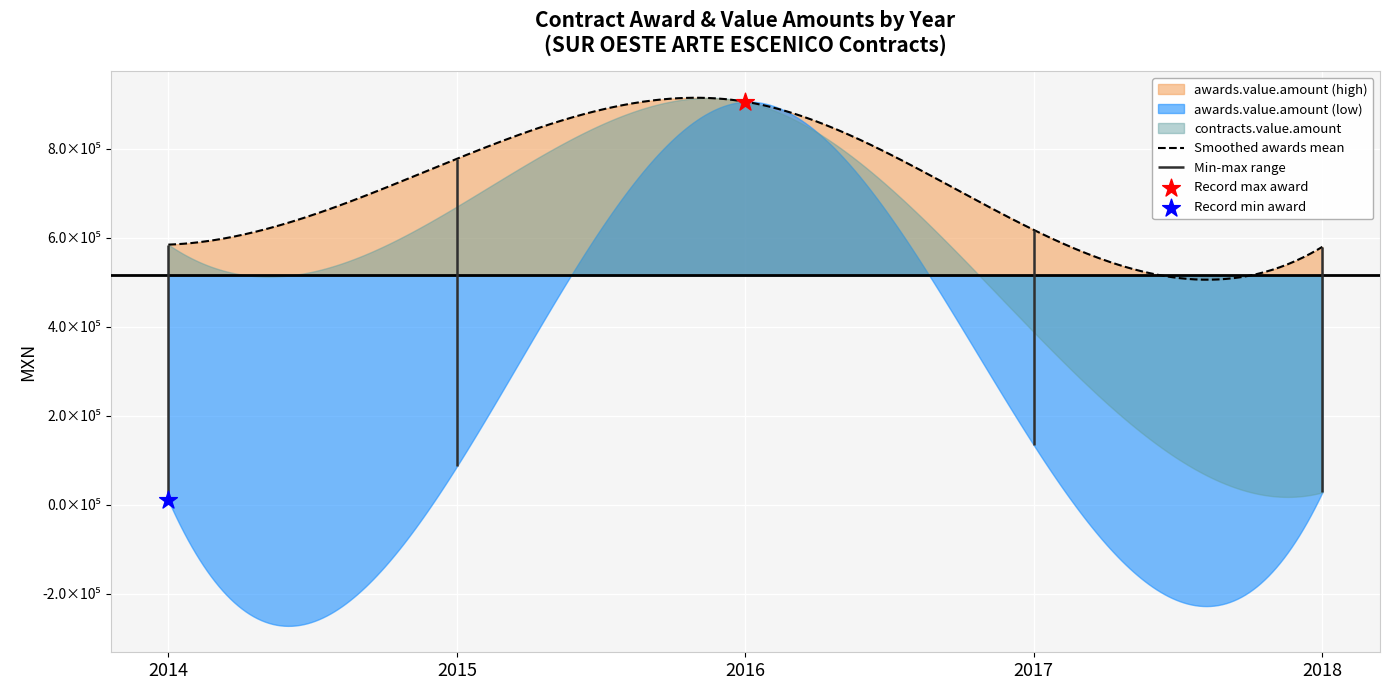

Which series reaches the minimum Y coordinate?

awards_low